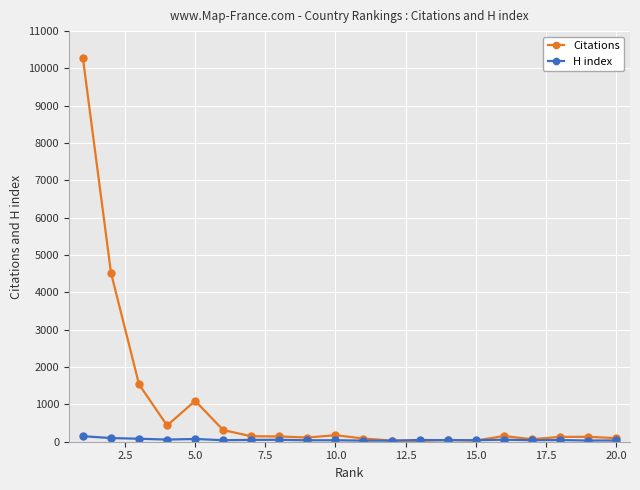

What is the average value of the H index series?

53